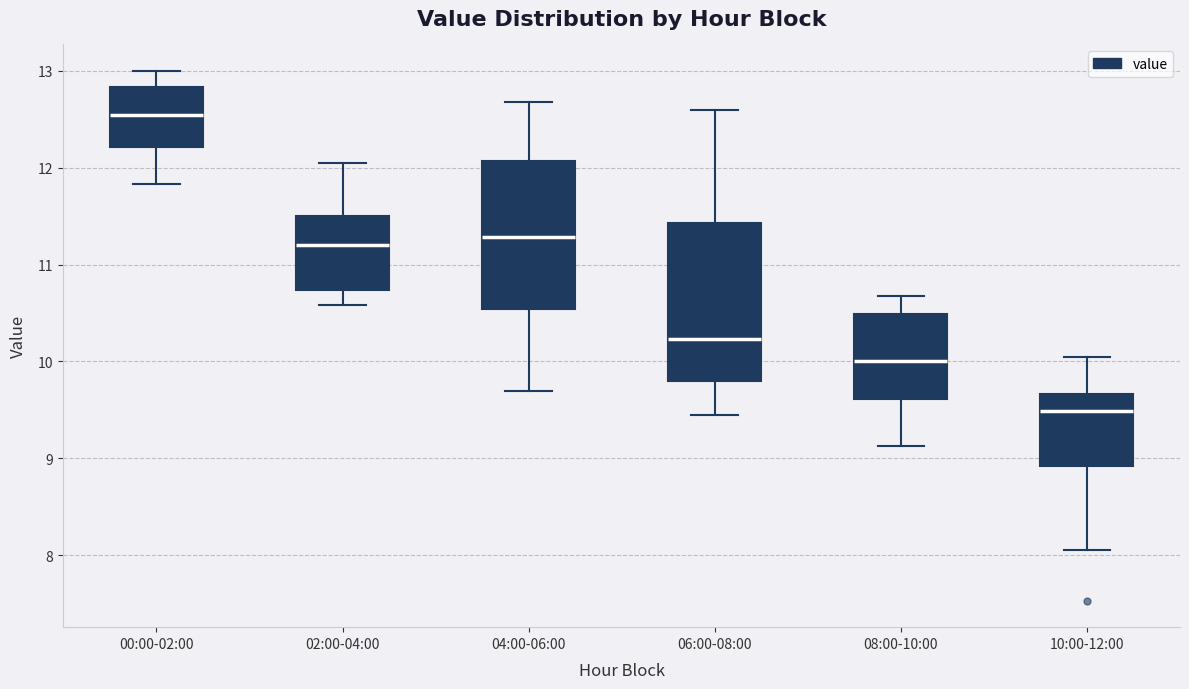

Reading left to right, transcribe this box plot: for each box, give where its median line is, the range the box spans, and where its two whiskers end, as read against the y-axis. The values are not printed on the chart, so give them approximately, as read against the axis.

00:00-02:00: median 12.5, box 12.2 to 12.8, whiskers 11.8 to 13.0
02:00-04:00: median 11.2, box 10.7 to 11.5, whiskers 10.6 to 12.1
04:00-06:00: median 11.3, box 10.5 to 12.1, whiskers 9.7 to 12.7
06:00-08:00: median 10.2, box 9.8 to 11.4, whiskers 9.5 to 12.6
08:00-10:00: median 10.0, box 9.6 to 10.5, whiskers 9.1 to 10.7
10:00-12:00: median 9.5, box 8.9 to 9.7, whiskers 8.1 to 10.1